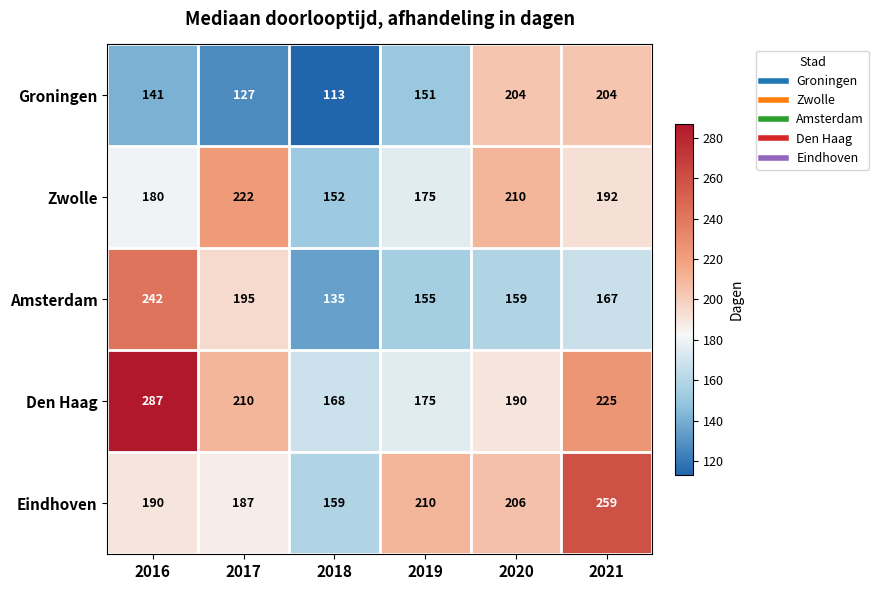

Reading right to left, transcribe all the data shown in this chart.

Groningen: 204	204	151	113	127	141
Zwolle: 192	210	175	152	222	180
Amsterdam: 167	159	155	135	195	242
Den Haag: 225	190	175	168	210	287
Eindhoven: 259	206	210	159	187	190